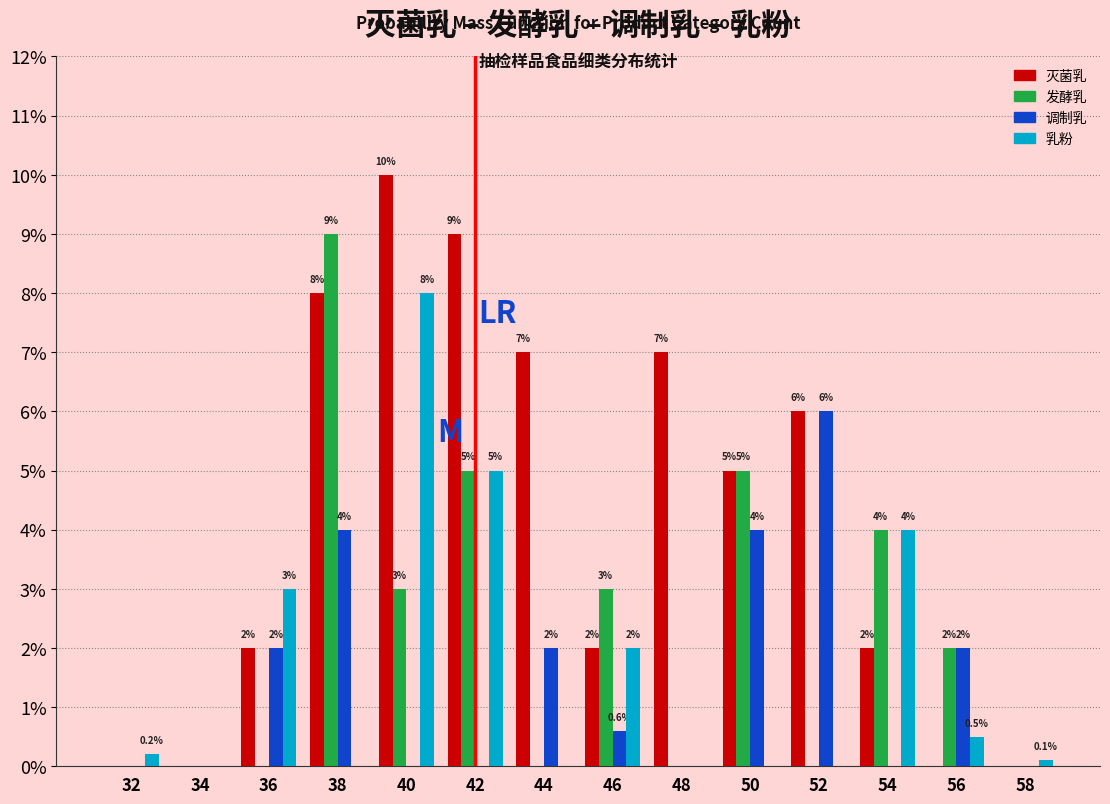

Reading left to right, extract all data points from this chart.

灭菌乳: 32=0.0	34=0.0	36=2.0	38=8.0	40=10.0	42=9.0	44=7.0	46=2.0	48=7.0	50=5.0	52=6.0	54=2.0	56=0.0	58=0.0
发酵乳: 32=0.0	34=0.0	36=0.0	38=9.0	40=3.0	42=5.0	44=0.0	46=3.0	48=0.0	50=5.0	52=0.0	54=4.0	56=2.0	58=0.0
调制乳: 32=0.0	34=0.0	36=2.0	38=4.0	40=0.0	42=0.0	44=2.0	46=0.6	48=0.0	50=4.0	52=6.0	54=0.0	56=2.0	58=0.0
乳粉: 32=0.2	34=0.0	36=3.0	38=0.0	40=8.0	42=5.0	44=0.0	46=2.0	48=0.0	50=0.0	52=0.0	54=4.0	56=0.5	58=0.1